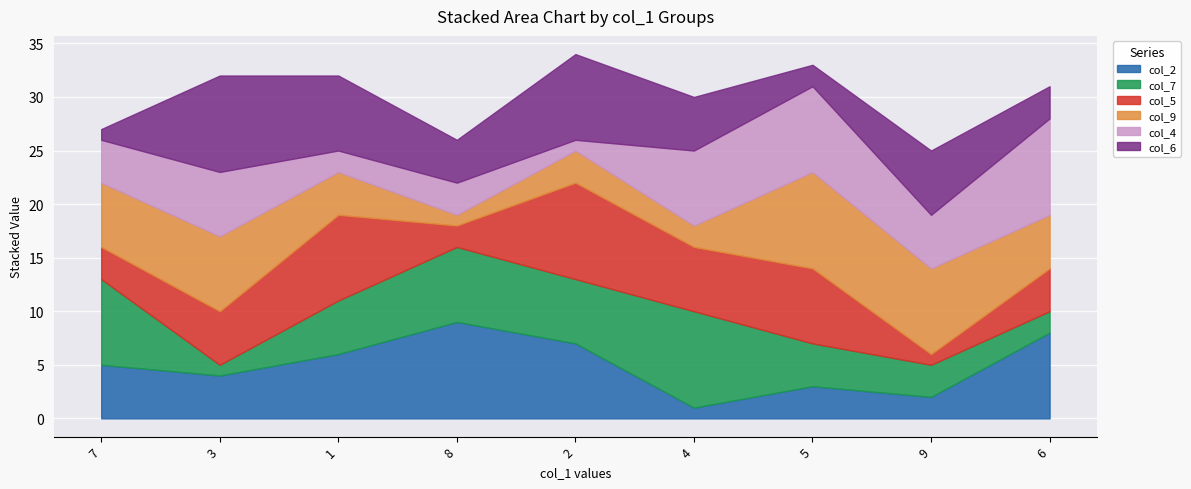

Between 7 and 4, which is larger?

7